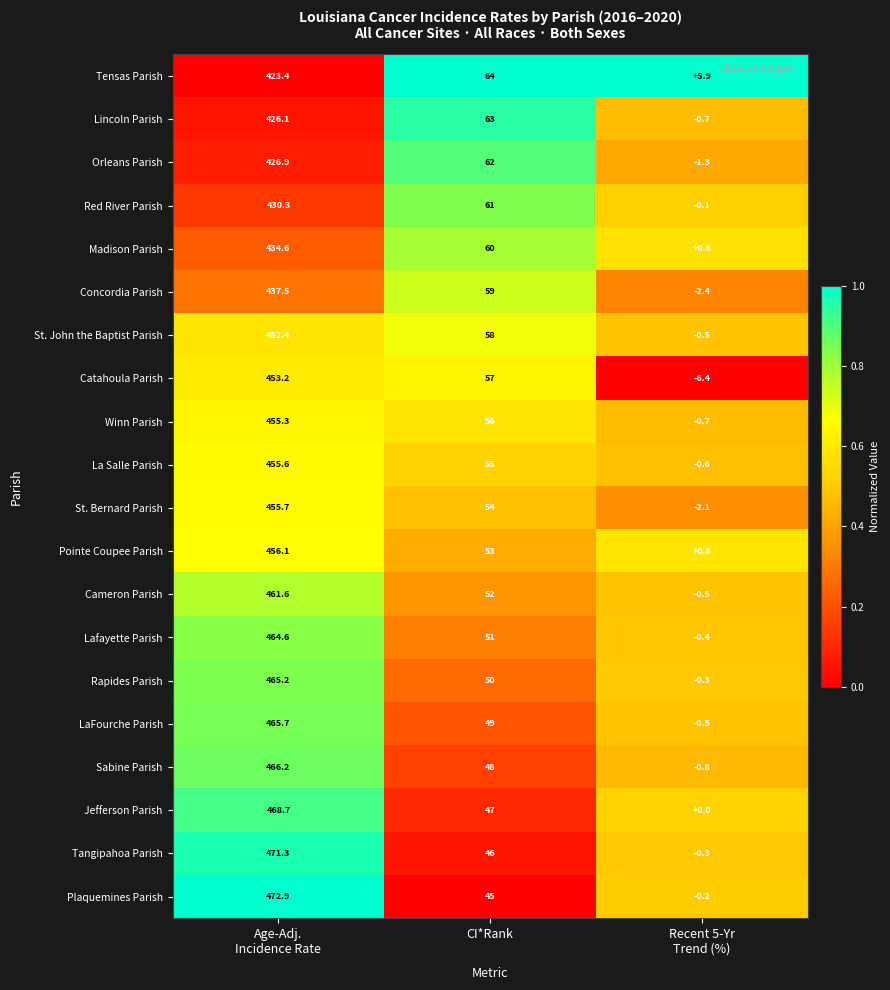

Which series has the largest total across all categories?

Plaquemines Parish